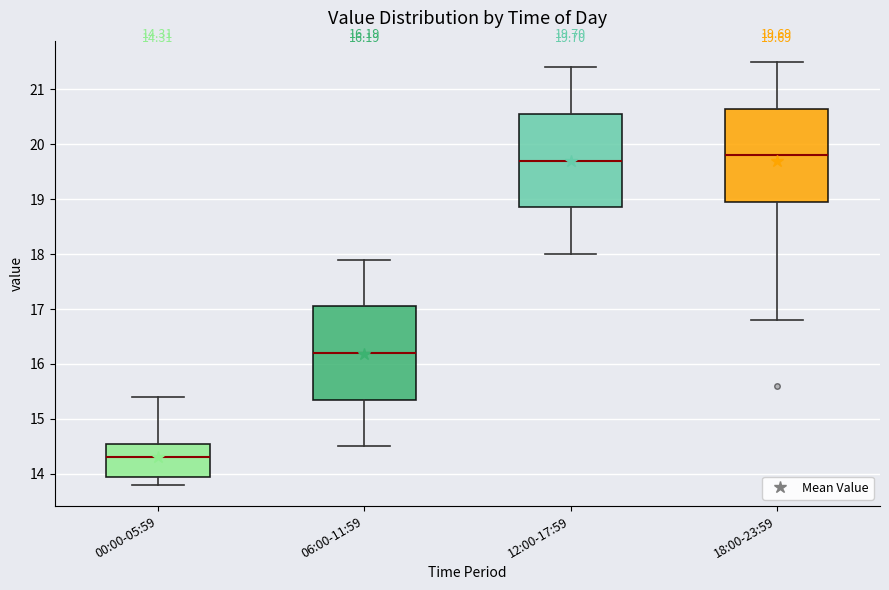

Which box has the highest median line?

18:00-23:59